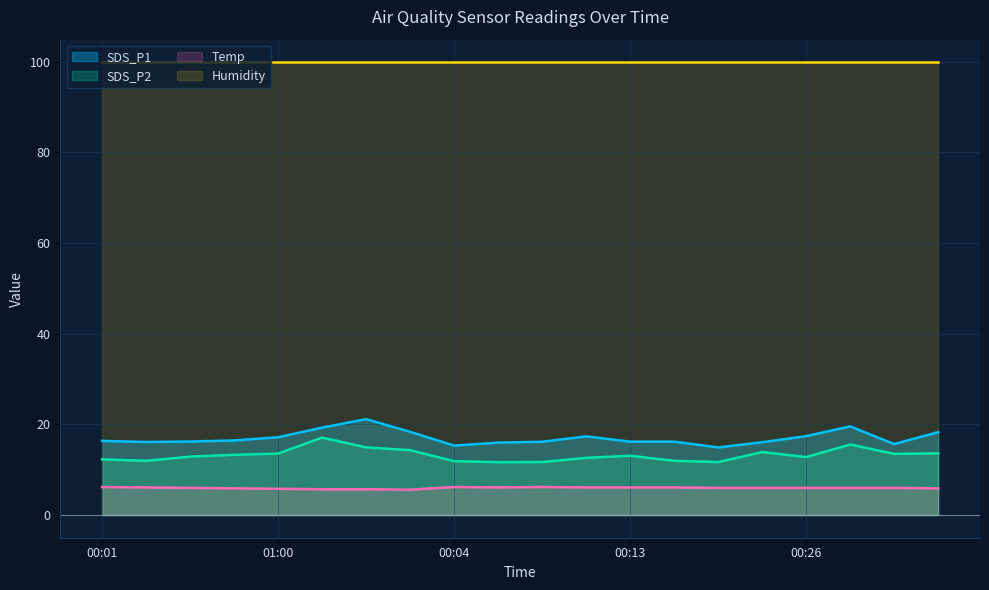

What is the total value across all series at 00:01?

134.8